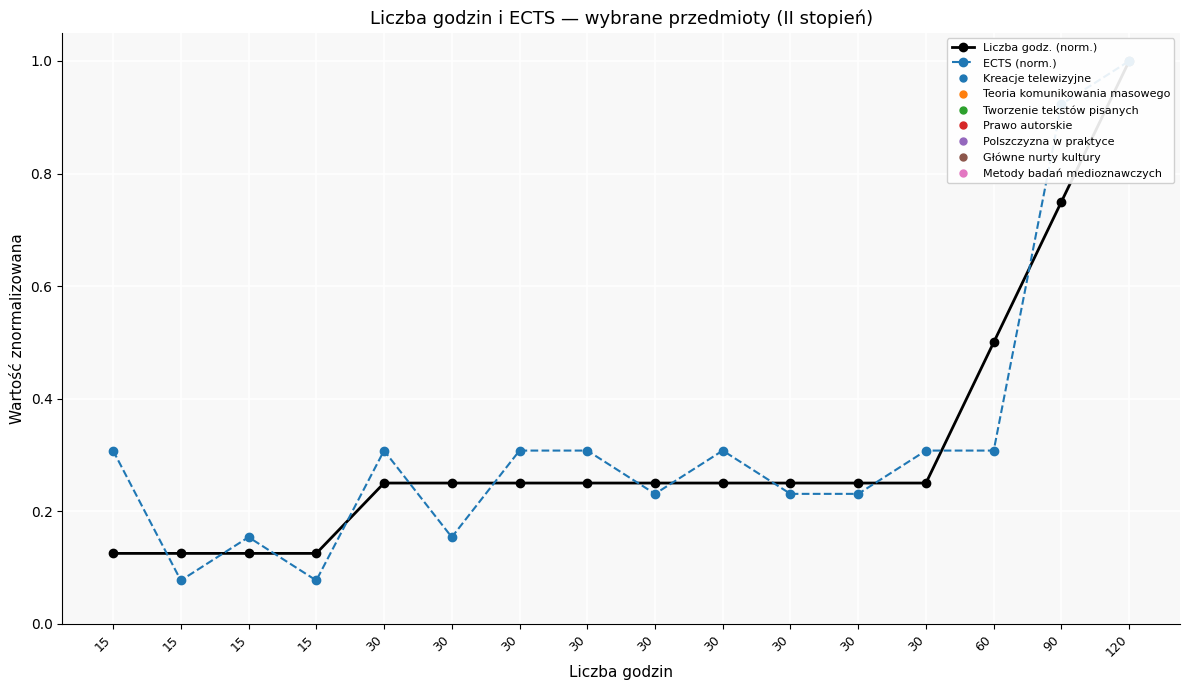

Reading right to left, transcribe all the data shown in this chart.

Liczba godz. (norm.): 1.0	0.8	0.5	0.2	0.2	0.2	0.2	0.2	0.2	0.2	0.2	0.2	0.1	0.1	0.1	0.1
ECTS (norm.): 1.0	0.9	0.3	0.3	0.2	0.2	0.3	0.2	0.3	0.3	0.2	0.3	0.1	0.2	0.1	0.3